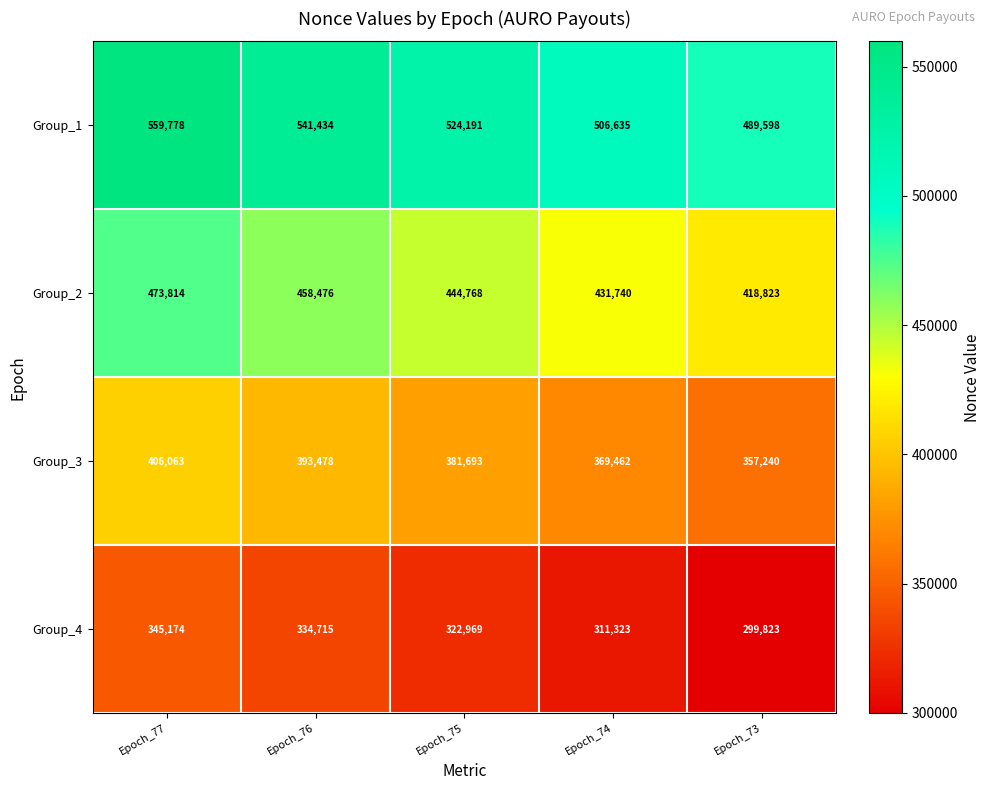

Reading right to left, what are all the values shown in this chart?

Group_1: 489598	506635	524191	541434	559778
Group_2: 418823	431740	444768	458476	473814
Group_3: 357240	369462	381693	393478	406063
Group_4: 299823	311323	322969	334715	345174